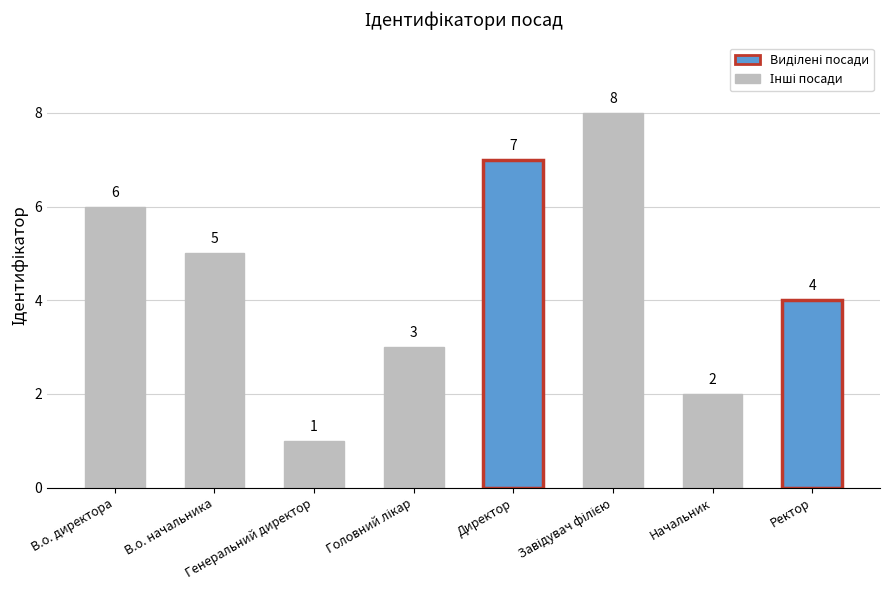

Read the value at Ректор.

4